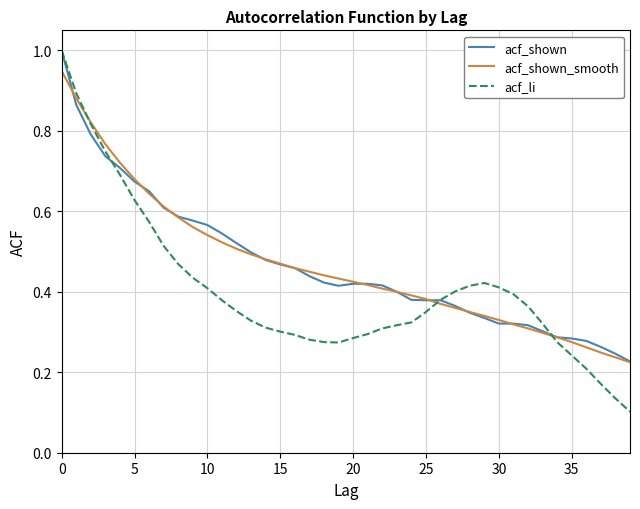

What are all the series names shown in the legend?

acf_shown, acf_shown_smooth, acf_li